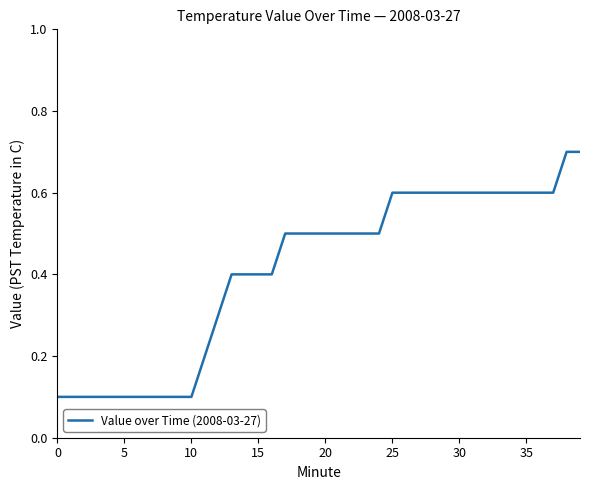

What is the difference between the maximum and second lowest values?

0.6